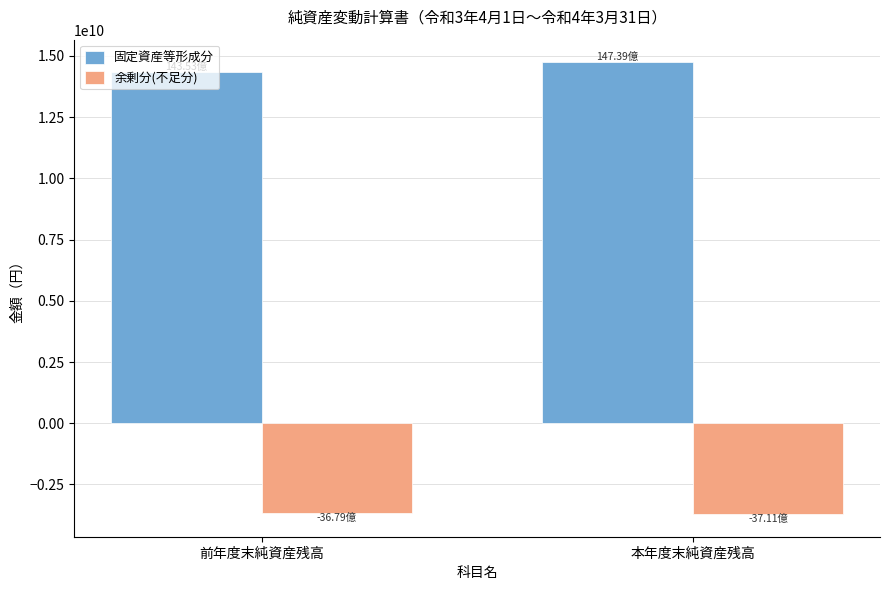

How many bars are there in each group?

2